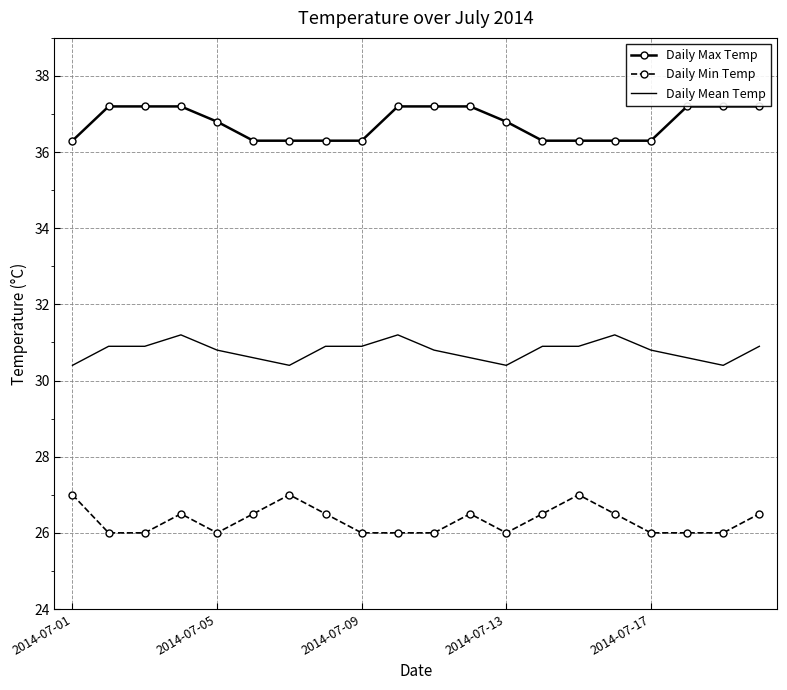

List the series in order of their overall mean, highest first.

Daily Max Temp, Daily Mean Temp, Daily Min Temp